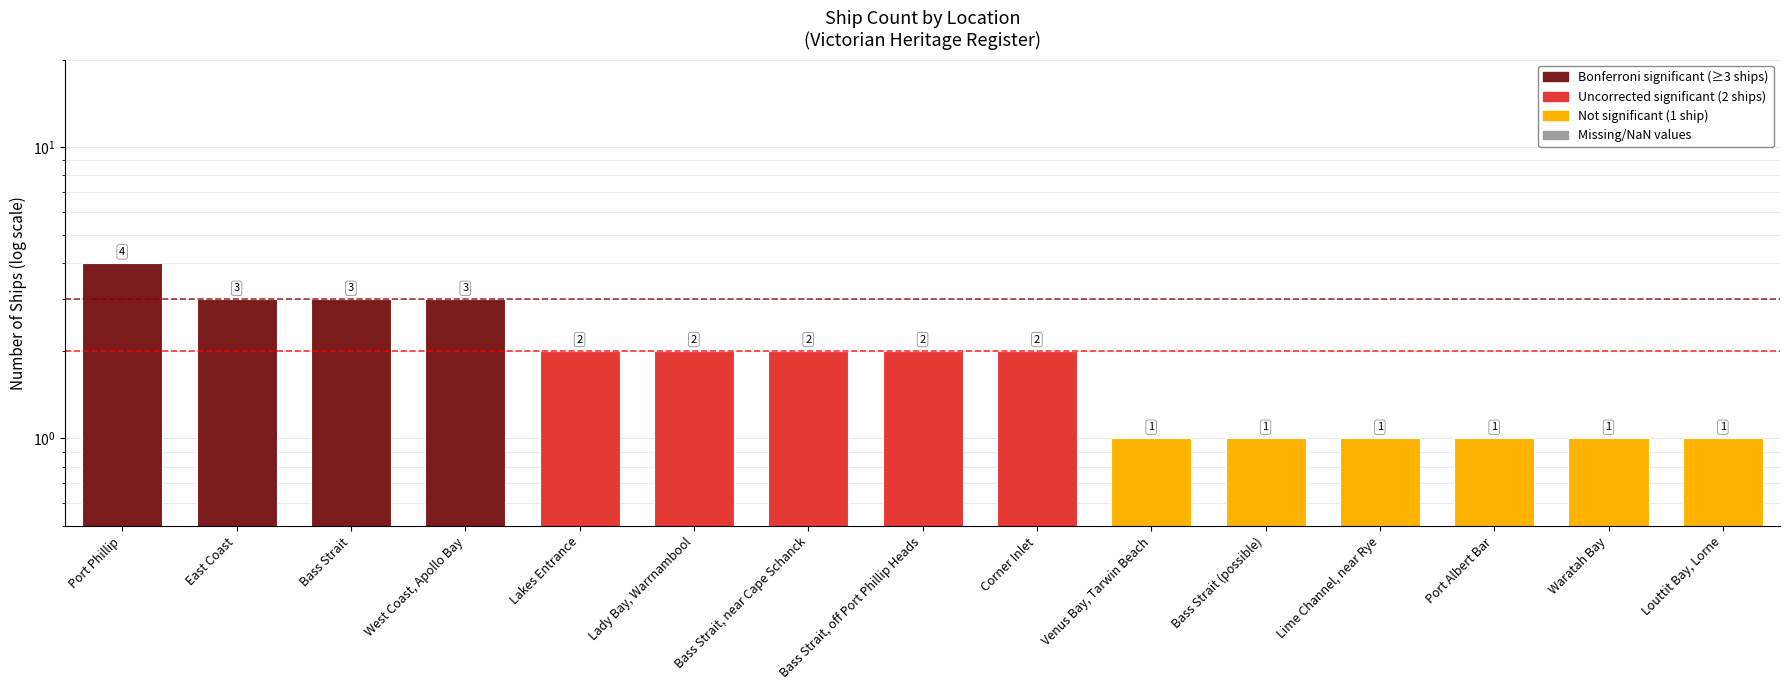

Which category has the highest value across all series?

Port Phillip